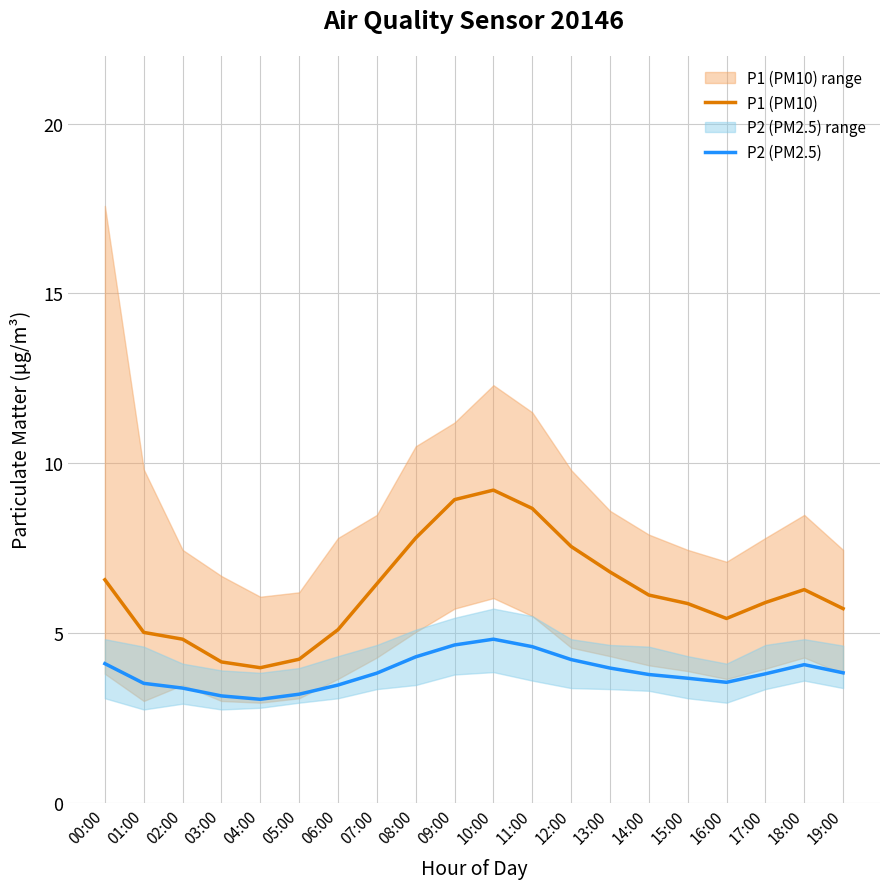

True or false: P2 (PM2.5) and P1 (PM10) intersect in this chart.

False